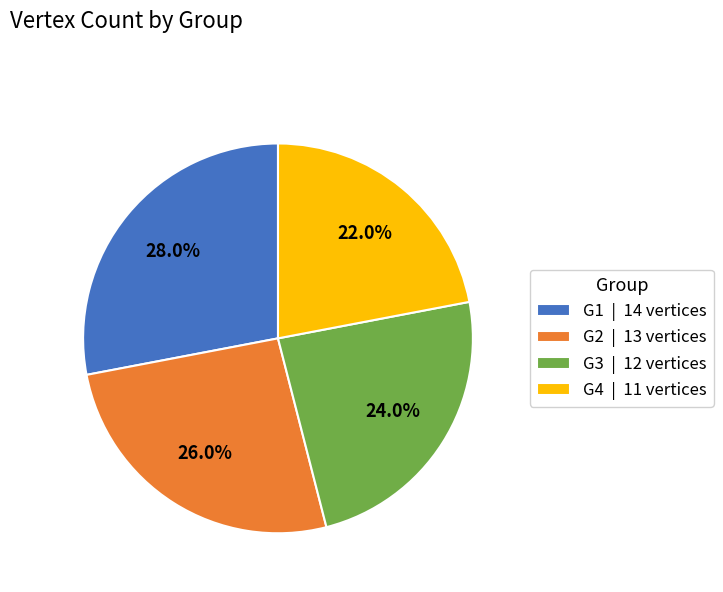

Which category has the biggest portion of the pie?

G1